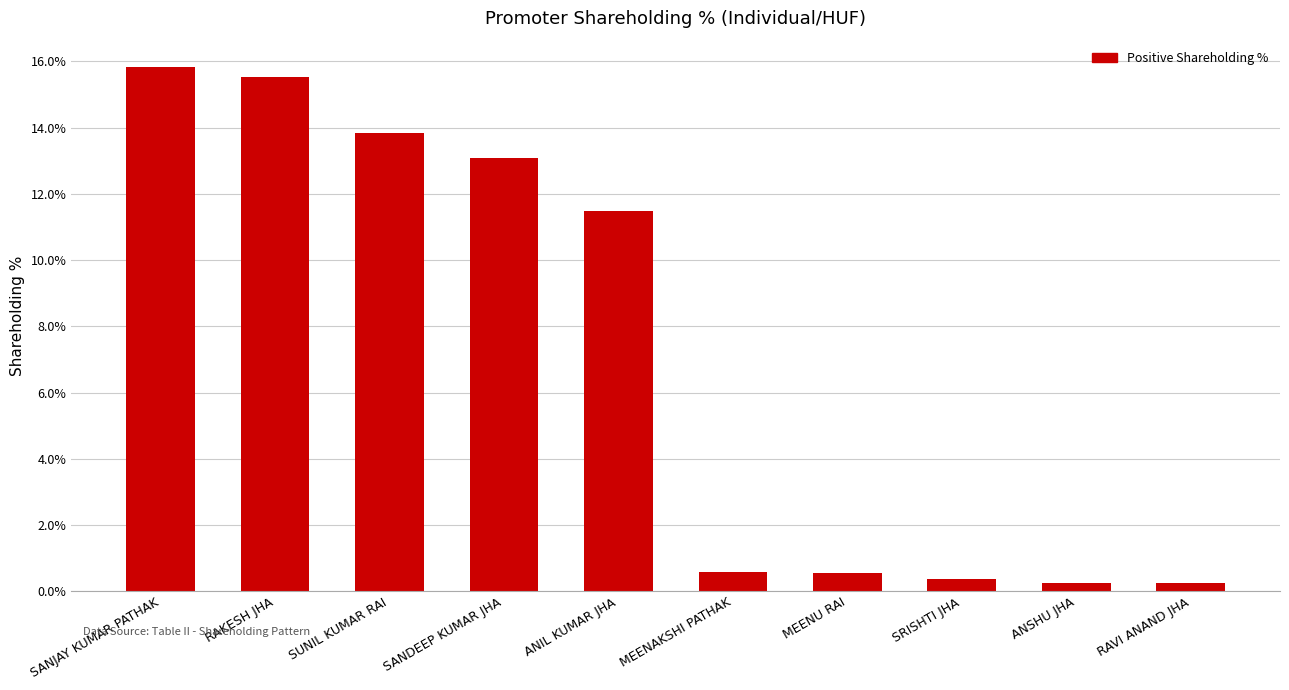

What is the value of the 6th bar from the left?

0.6